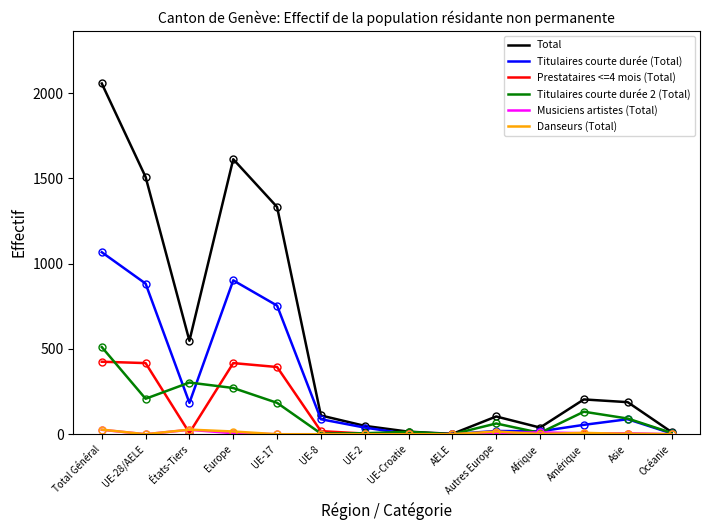

Which series changed the most between Europe and Autres Europe?

Total